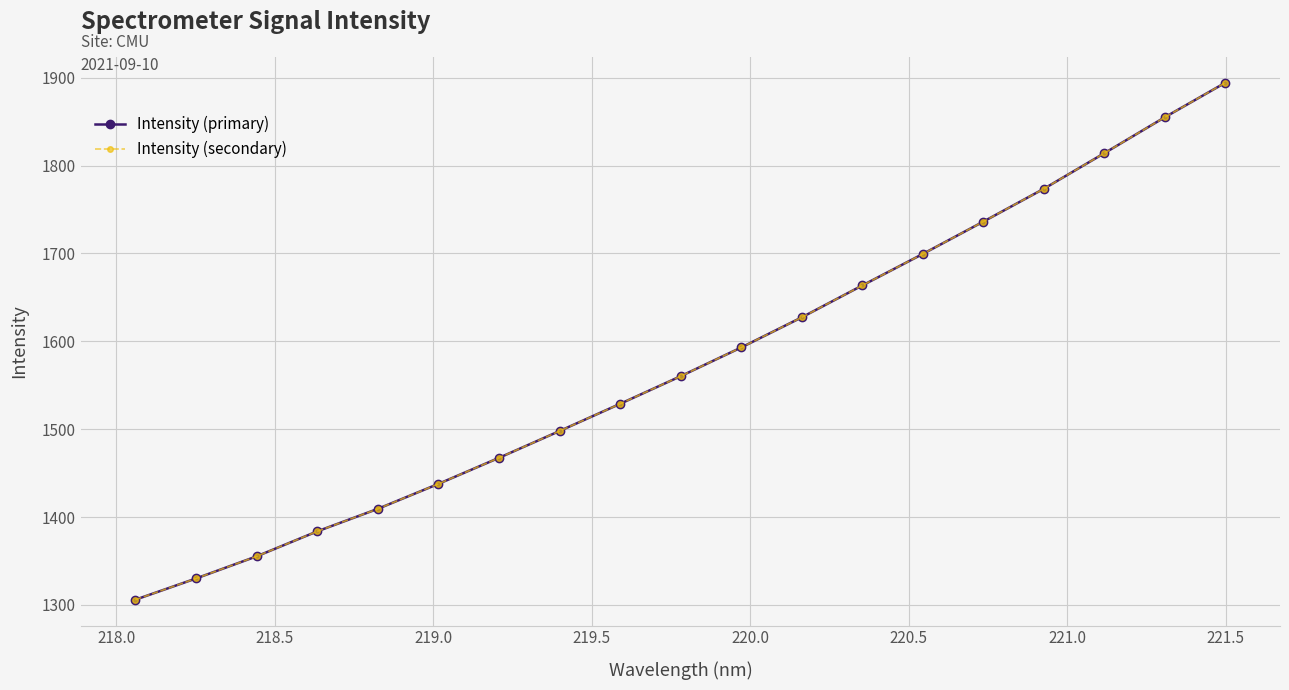

Does the chart have visible grid lines?

Yes